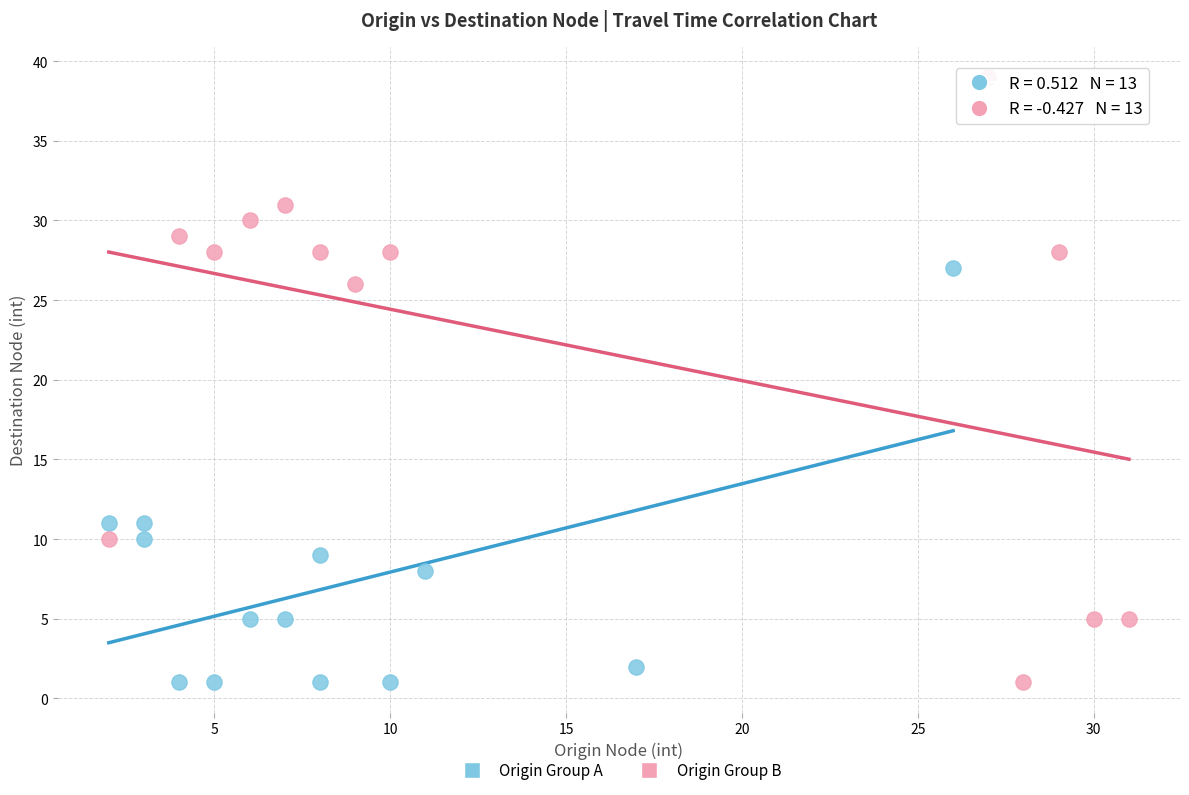

Which series has the widest spread of Y values?

Origin Group B